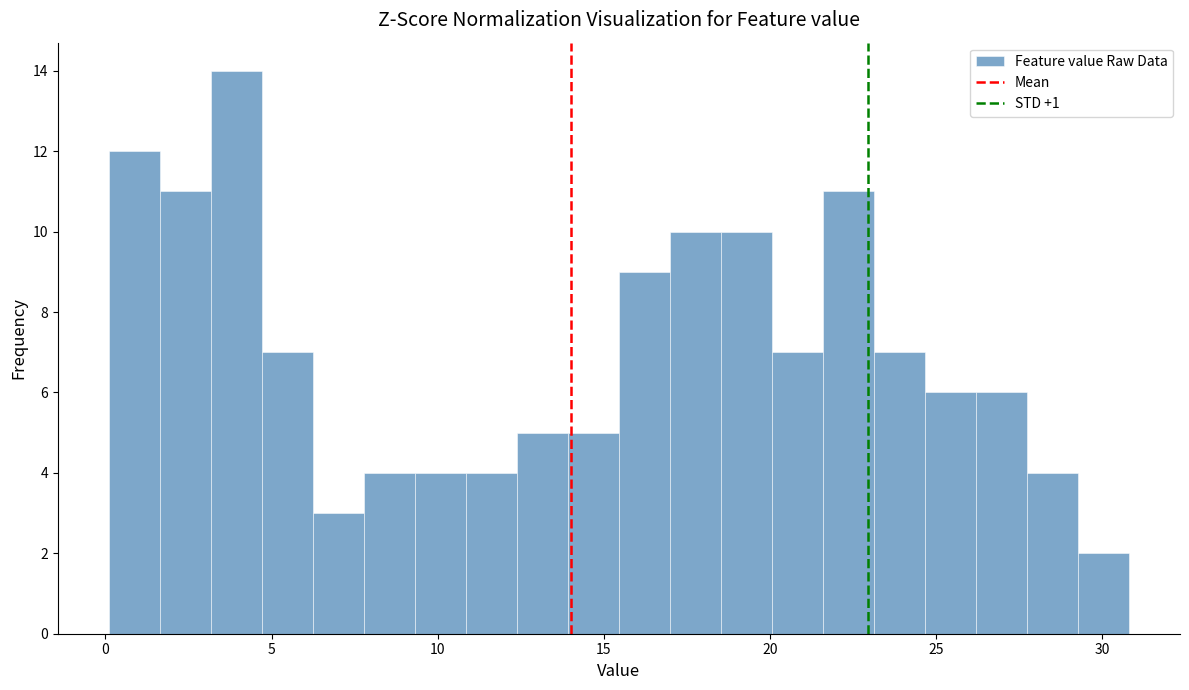

Around what value on the x-axis is the tallest bar? Give the approximate position of its centre, as read against the axis.

4.0